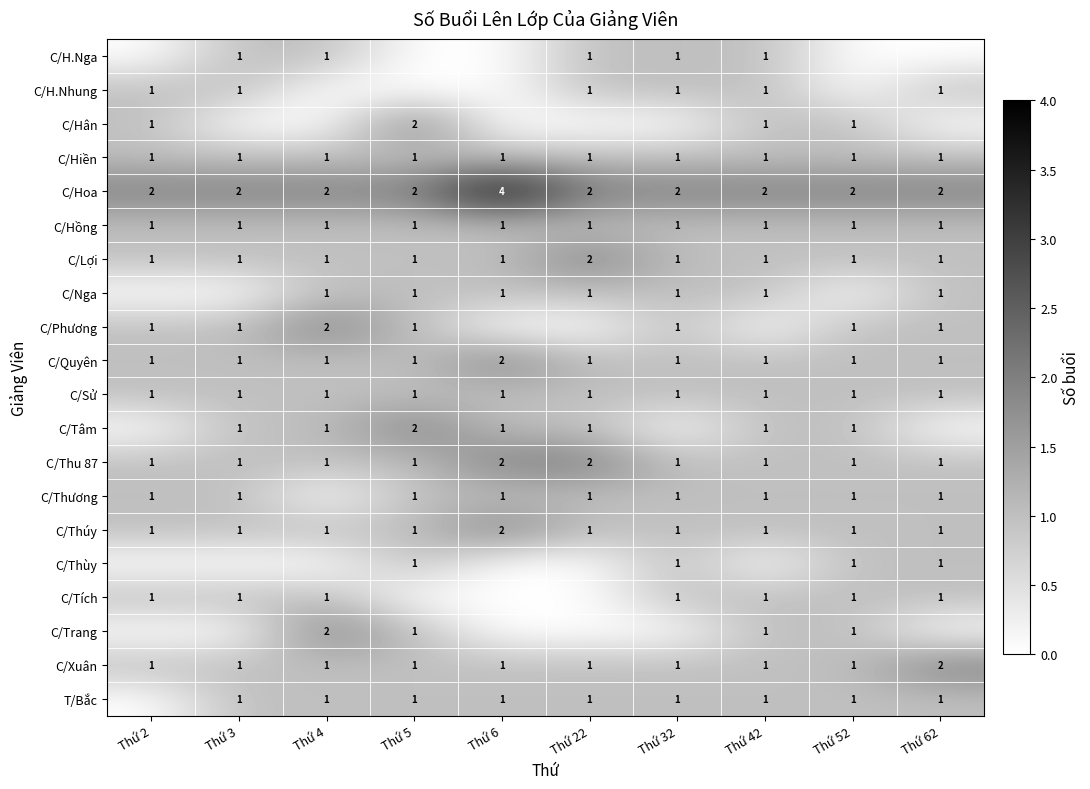

True or false: C/Hiền has a value of 2 at Thứ 6.

False